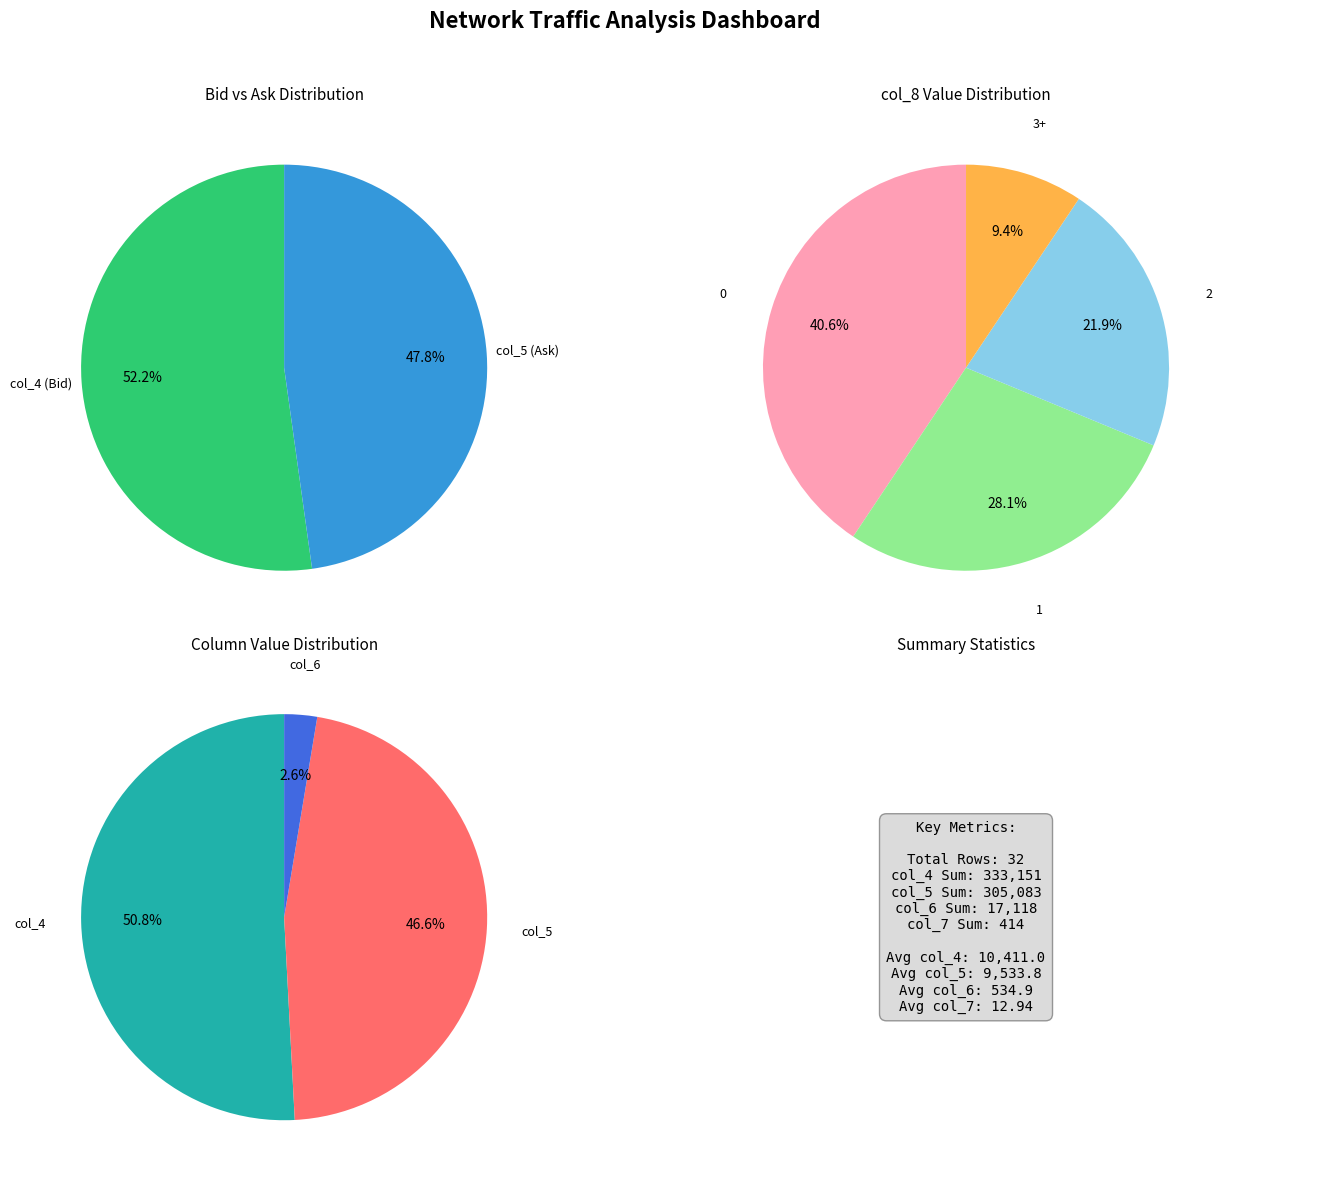

Which series has the largest range (max minus min)?

col_4_values